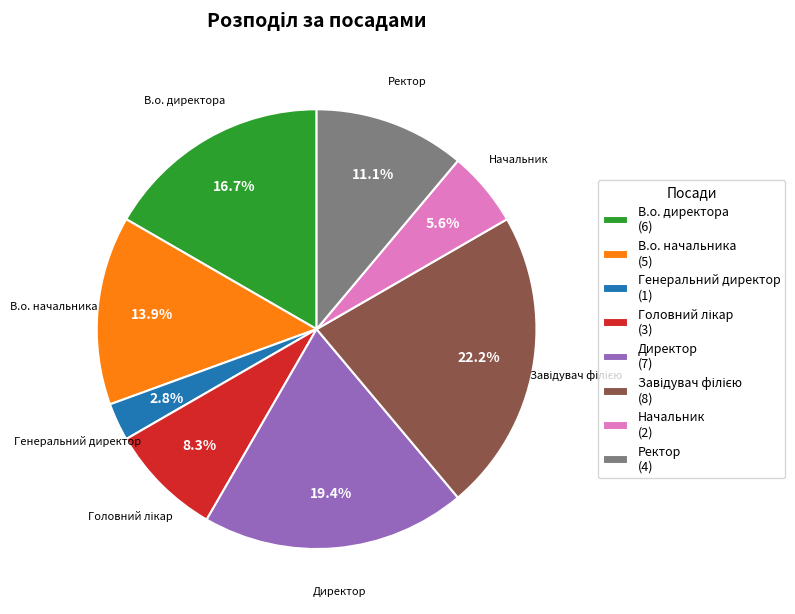

Between Начальник and Директор, which is larger?

Директор